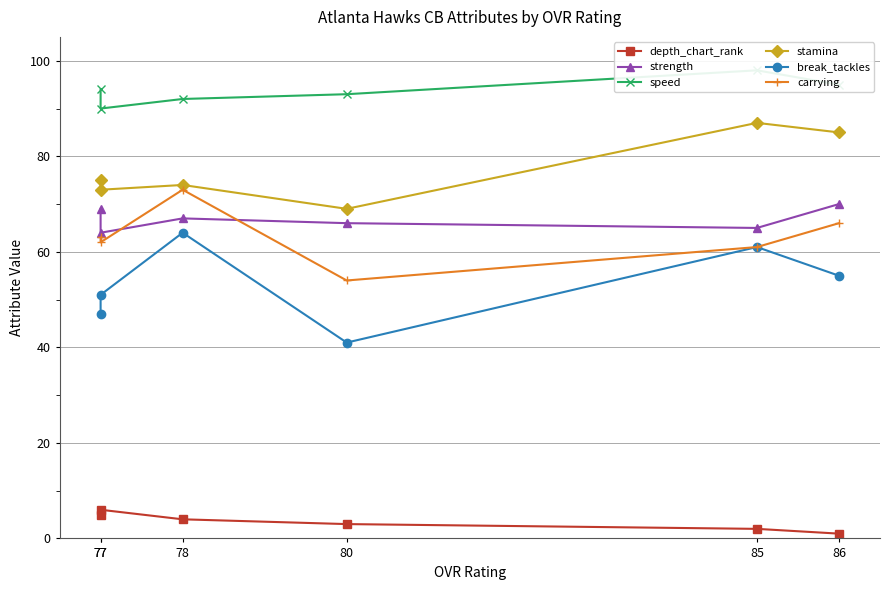

Does the chart display data point markers on the line(s)?

Yes